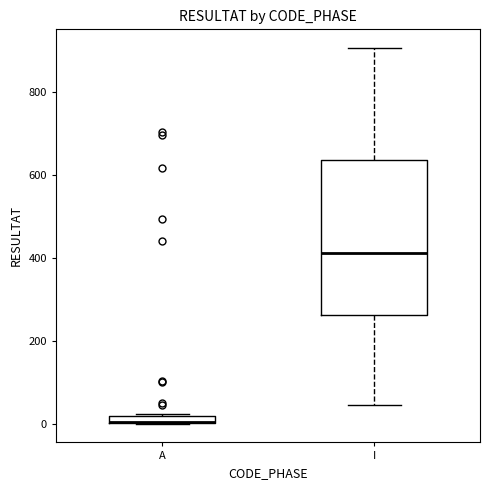

Comparing the boxes themselves (not the whiskers), which one is the tallest?

I